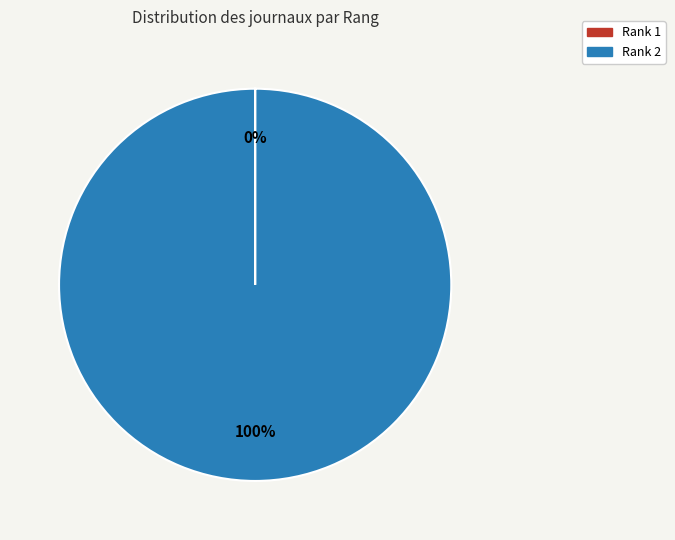

What is the largest slice in the pie chart?

Rank 2